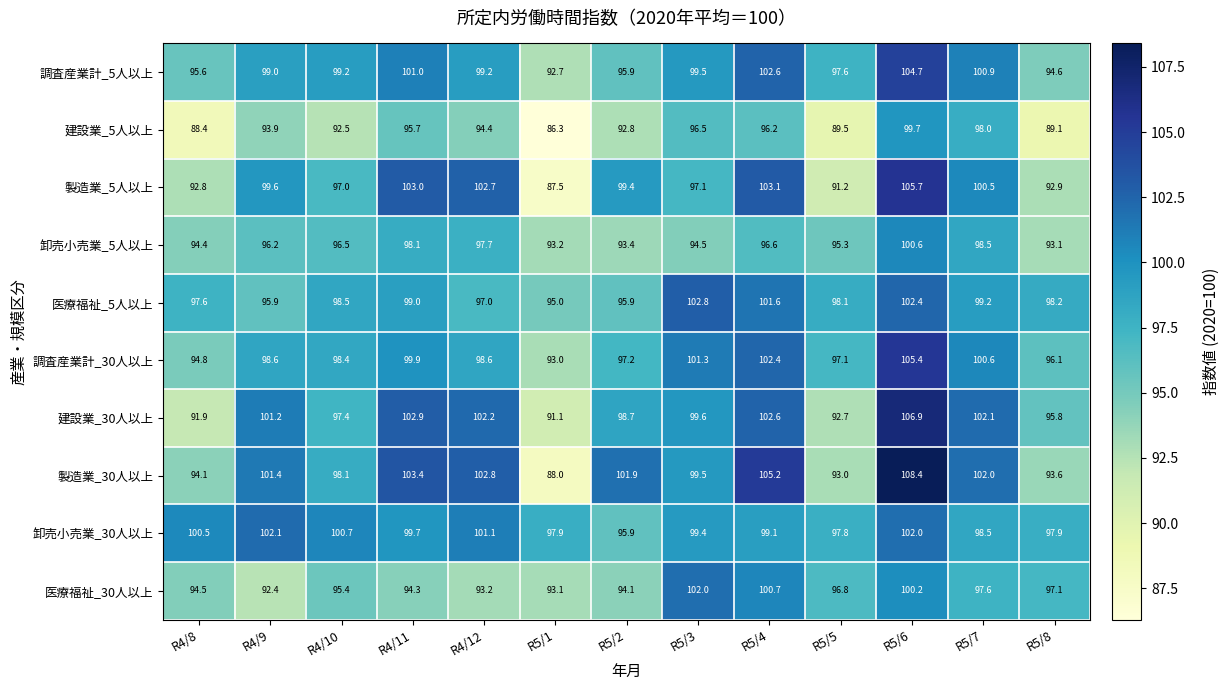

Which series changed the most between R4/9 and R4/11?

製造業_5人以上